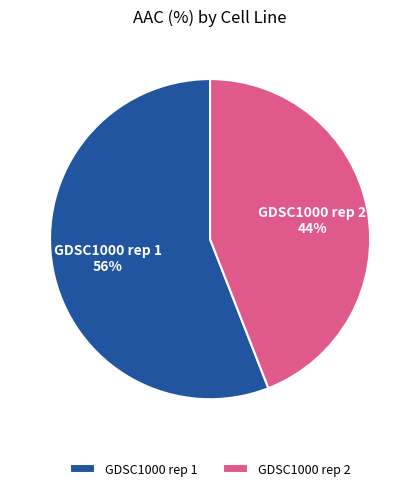

To the nearest percent, what is the average slice percentage?

50%